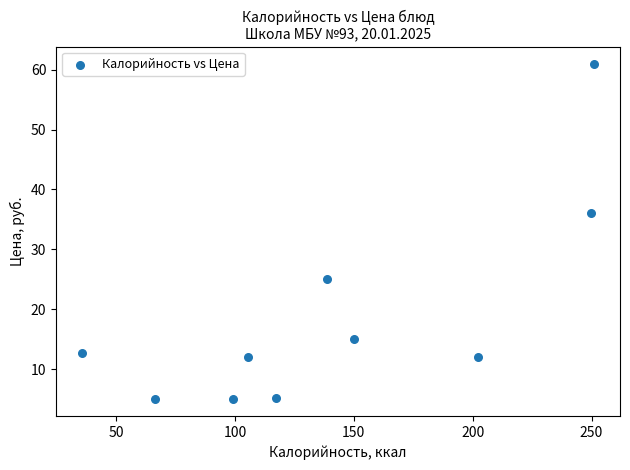

What Y value in the scatter plot is closest to 33?

36.0